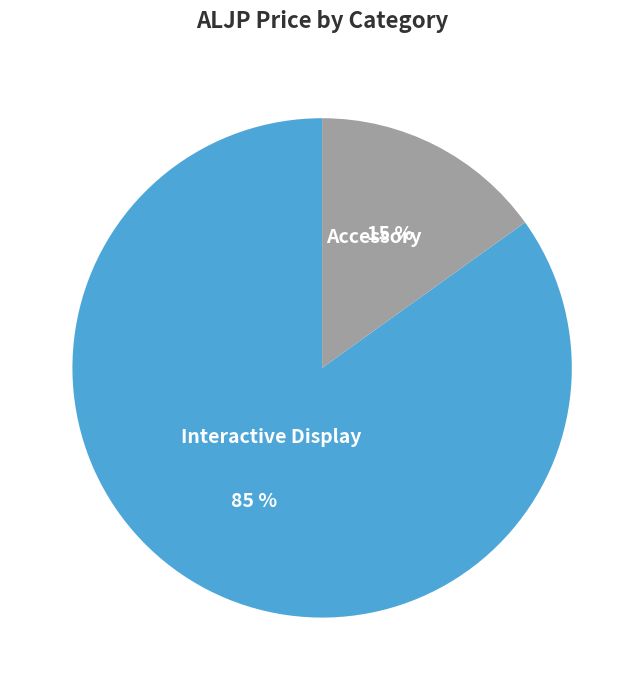

Is there a majority slice in this chart?

Yes